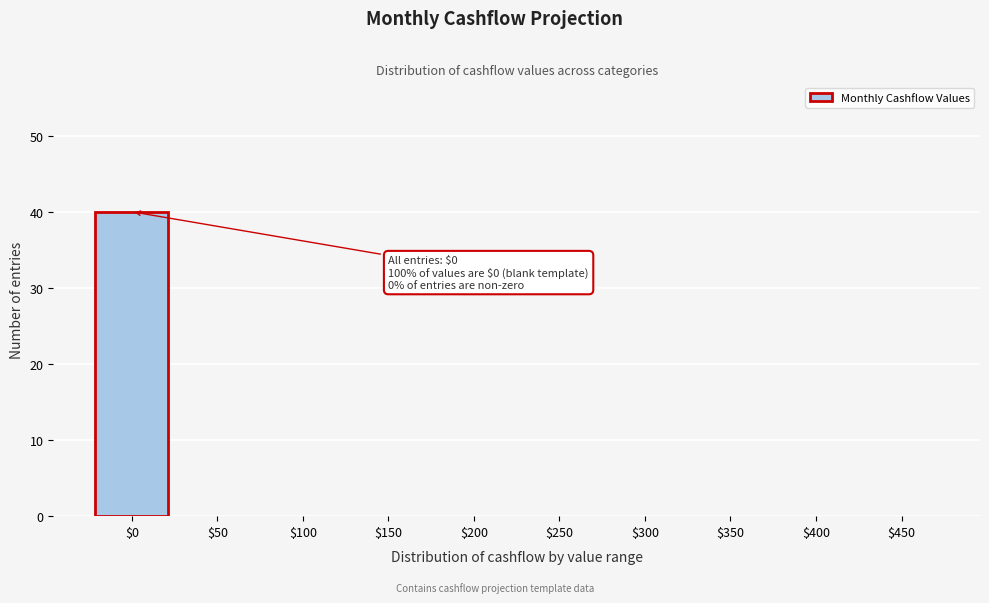

The chart shows a value of 0 at $50. True or false?

True